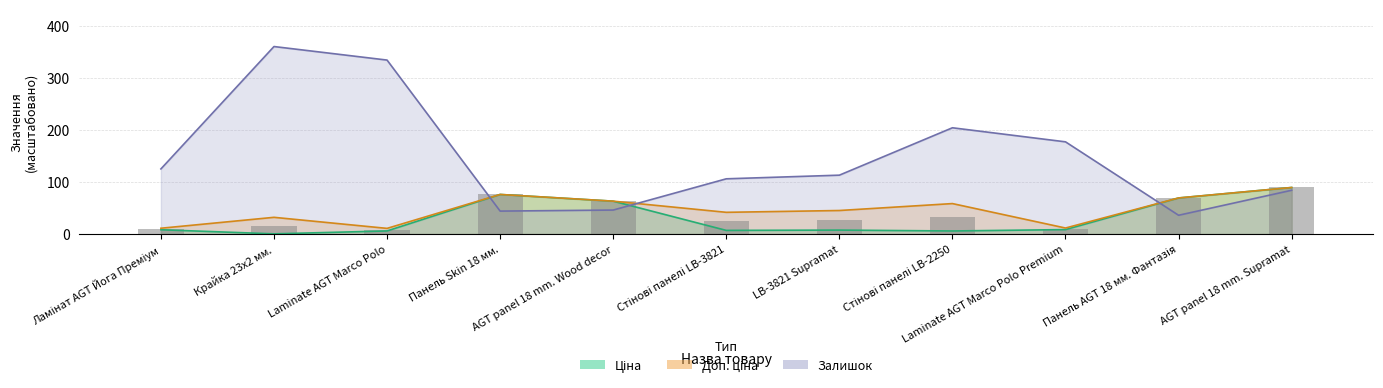

Where is Доп. ціна nearest to the value 50?

LB-3821 Supramat